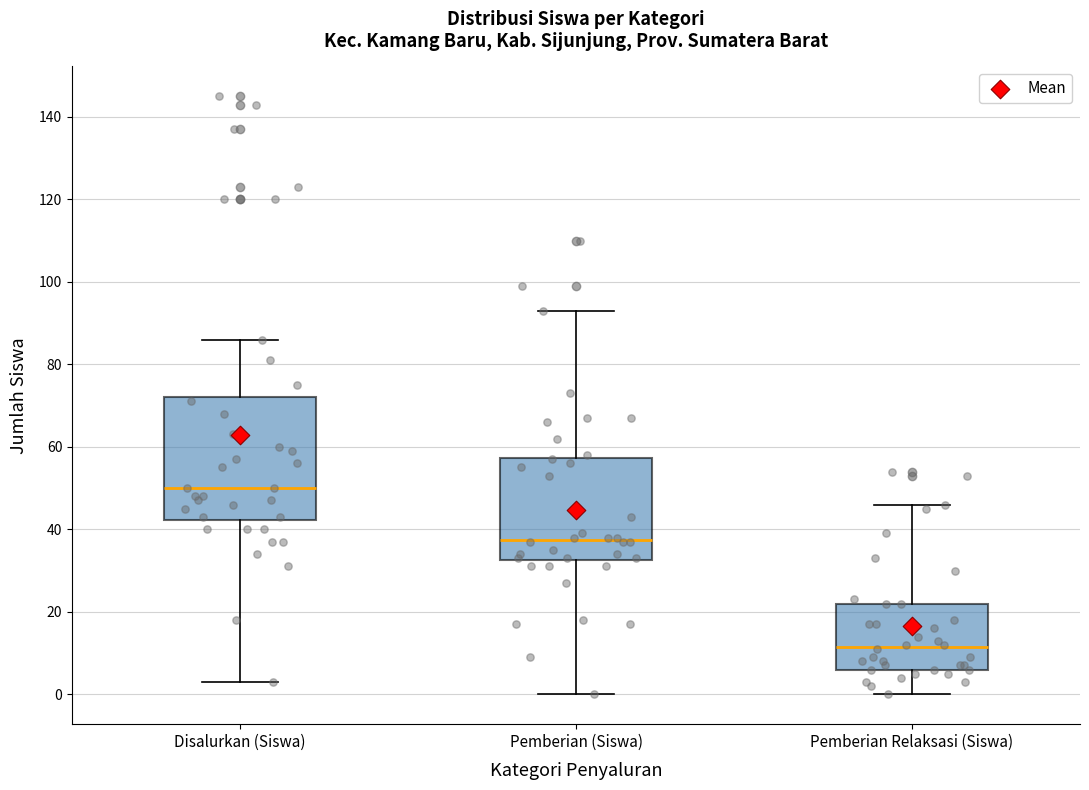

Reading left to right, read every box against the y-axis: the position of its median line, the range the box covers, and the ends of its whiskers. The values are not printed on the chart, so give them approximately, as read against the axis.

Disalurkan (Siswa): median 50, box 42 to 72, whiskers 4 to 86
Pemberian (Siswa): median 38, box 32 to 58, whiskers 0 to 94
Pemberian Relaksasi (Siswa): median 12, box 6 to 22, whiskers 0 to 46